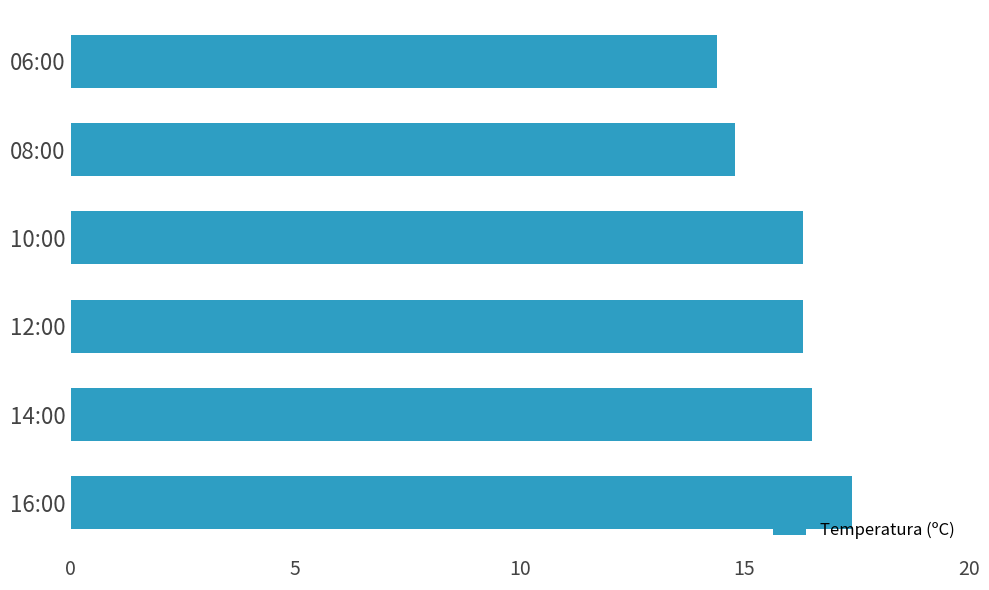

What is the ratio of the value at 06:00 to the value at 08:00?

1.0